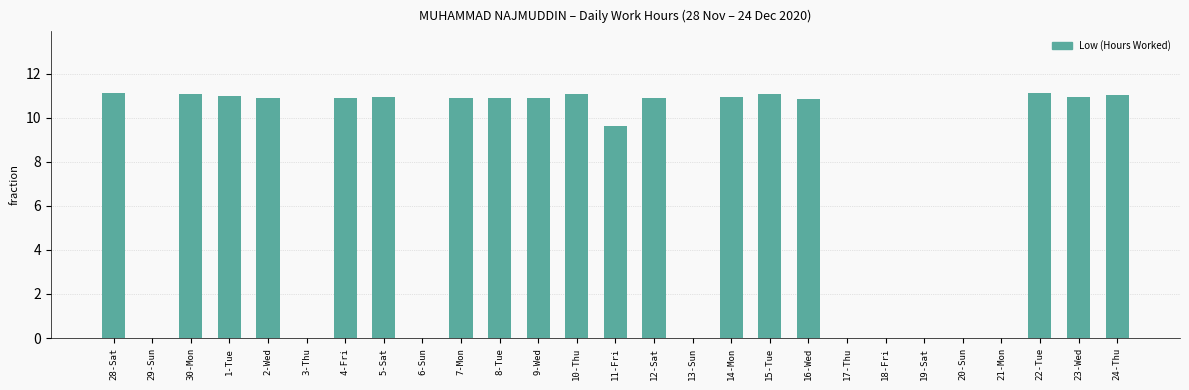

Count the number of values greater than 10.

17